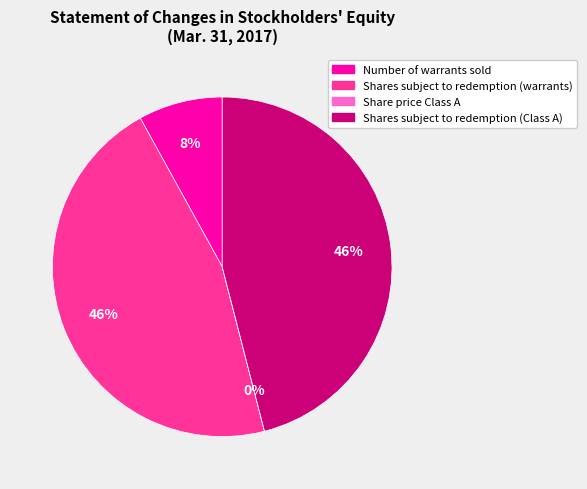

Is there any slice that represents more than half of the pie?

No